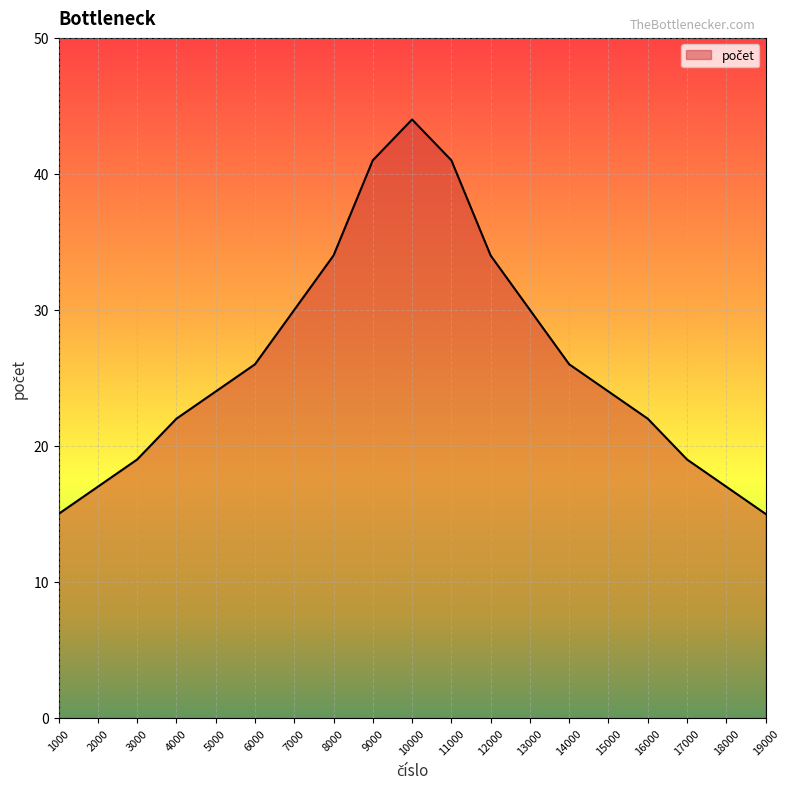

Which label corresponds to the largest value in the chart?

10000